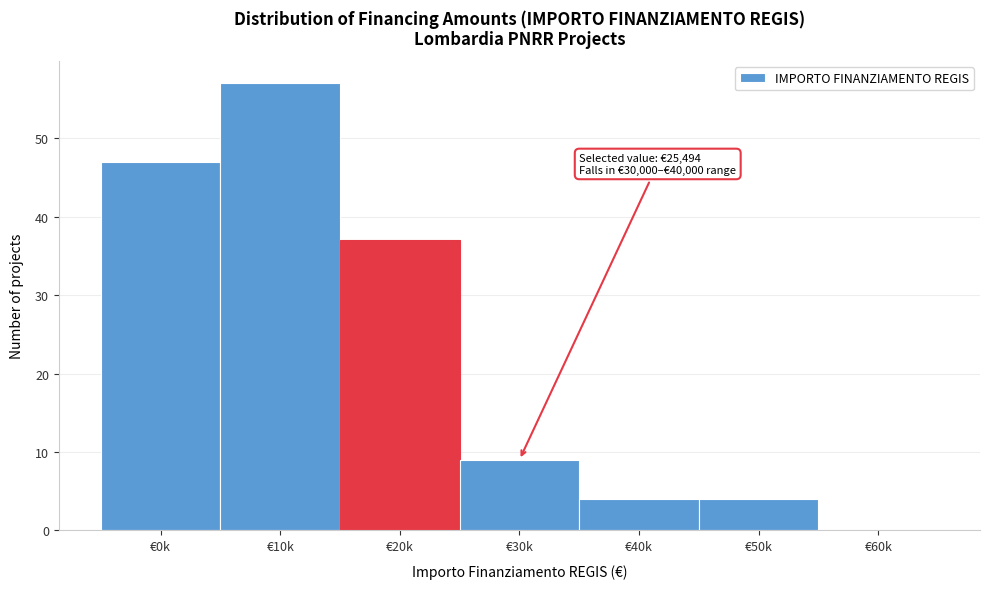

Reading right to left, list all the values displayed in this chart.

€60k=0	€50k=4	€40k=4	€30k=9	€20k=37	€10k=57	€0k=47